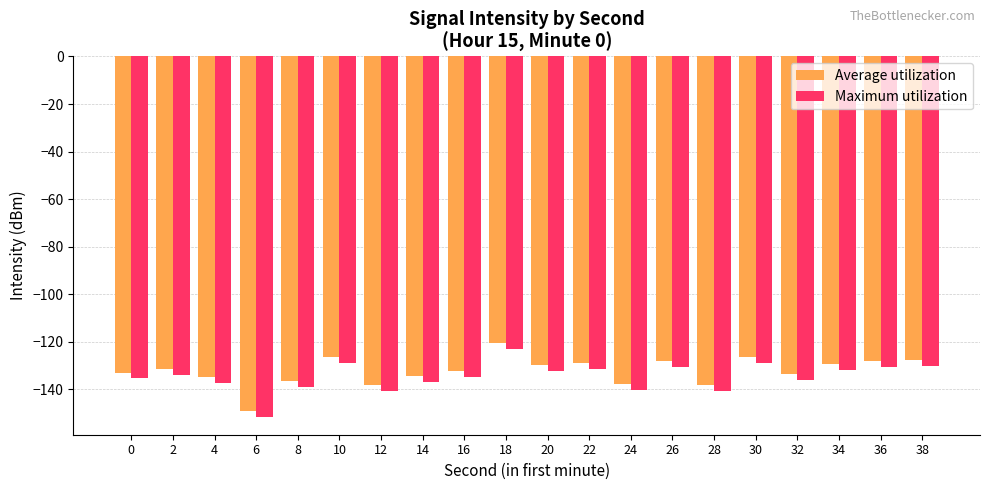

Does the chart contain stacked bars?

No